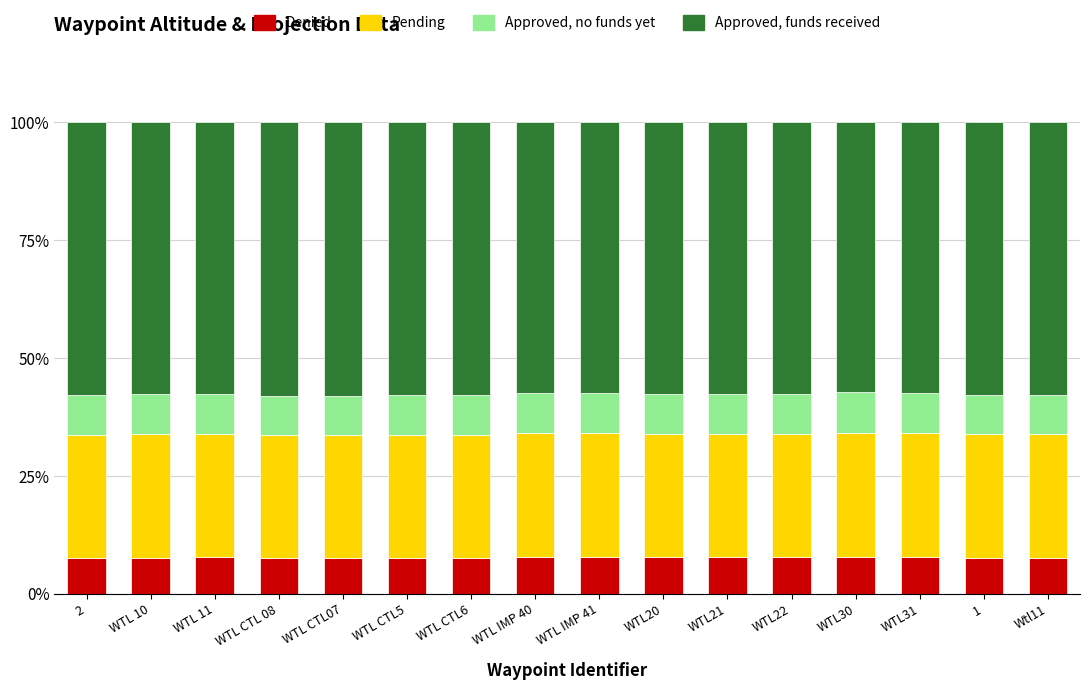

The value of Denied at WTL 11 is 7.7. True or false?

True